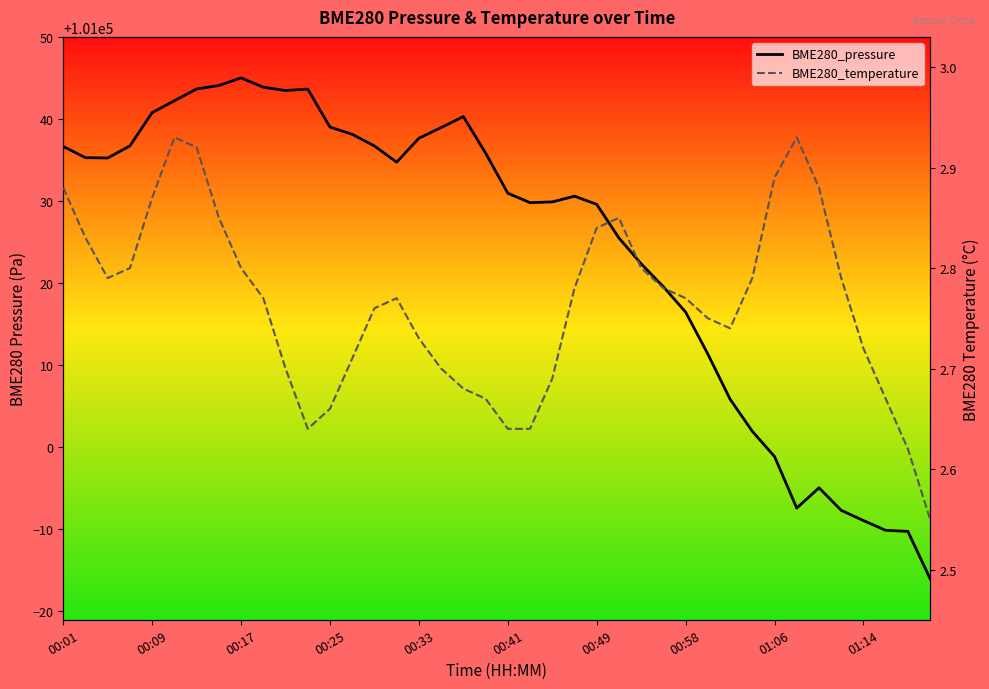

List the series in order of their peak value, lowest first.

BME280_temperature, BME280_pressure